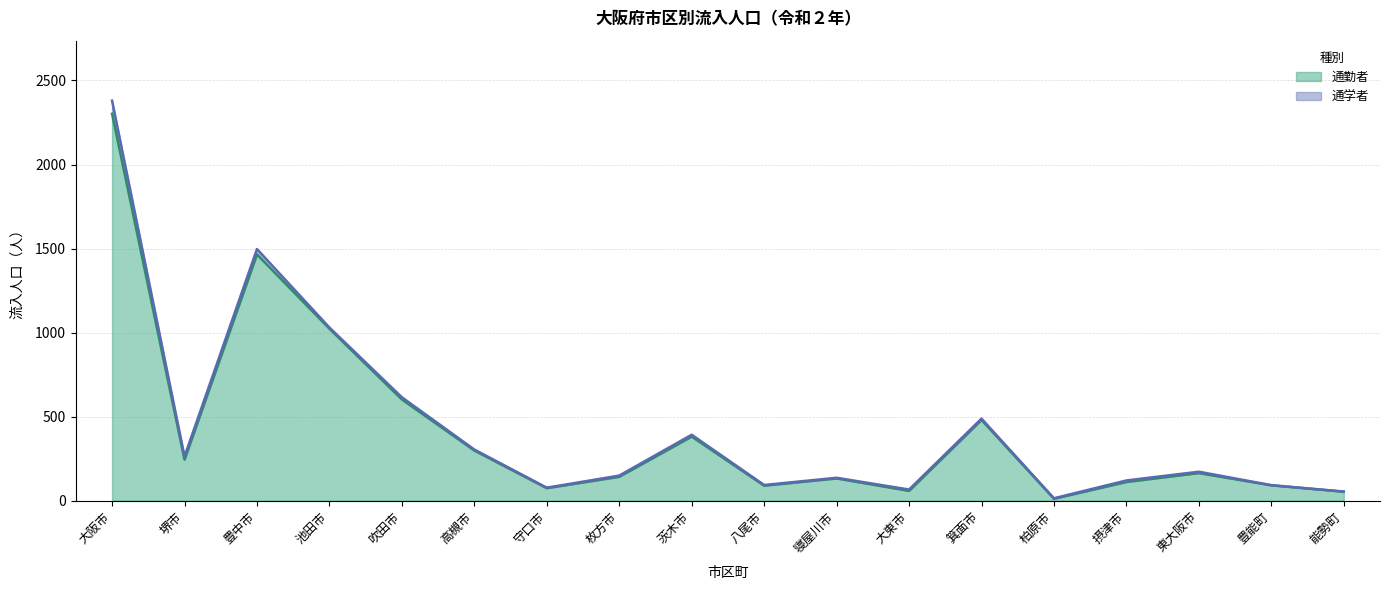

What is the difference between the values at 大東市 and 枚方市?

84